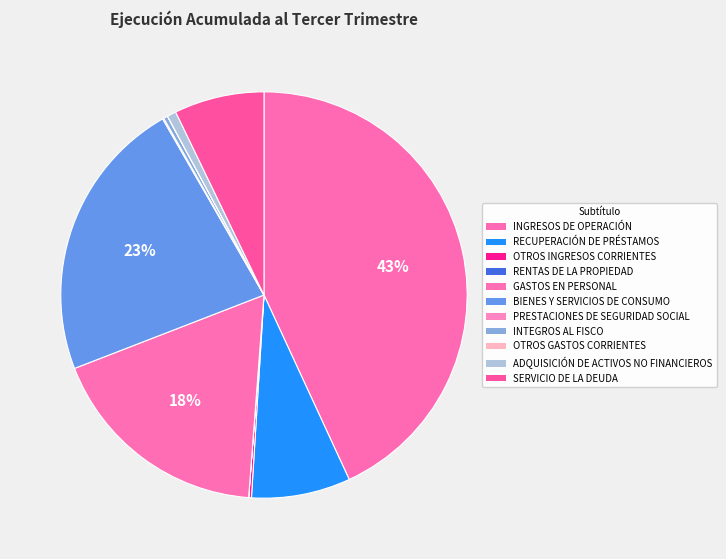

Count the number of slices in the pie.

11